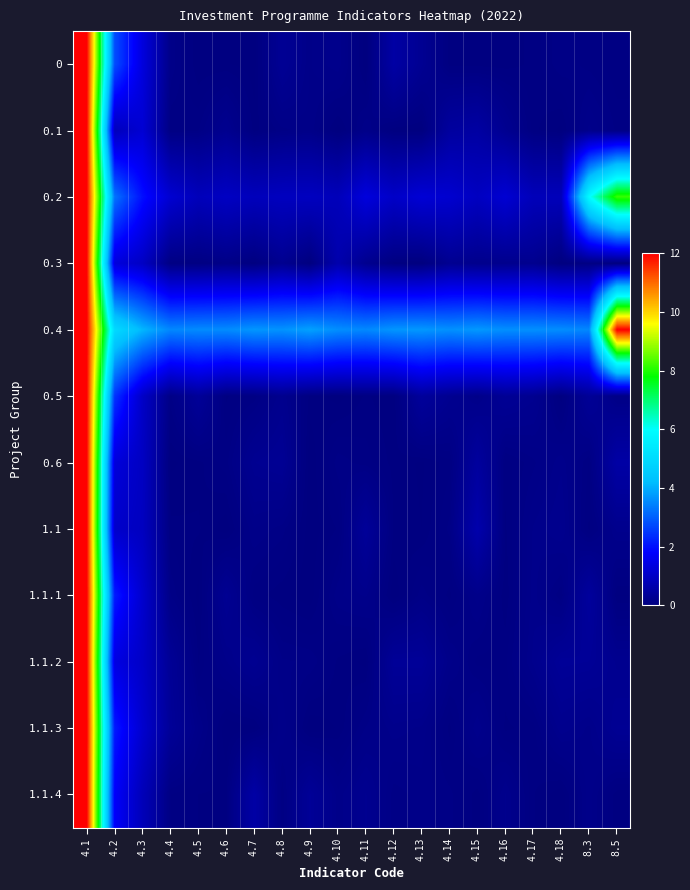

Which has a higher value, 4.4 or 4.8?

4.8